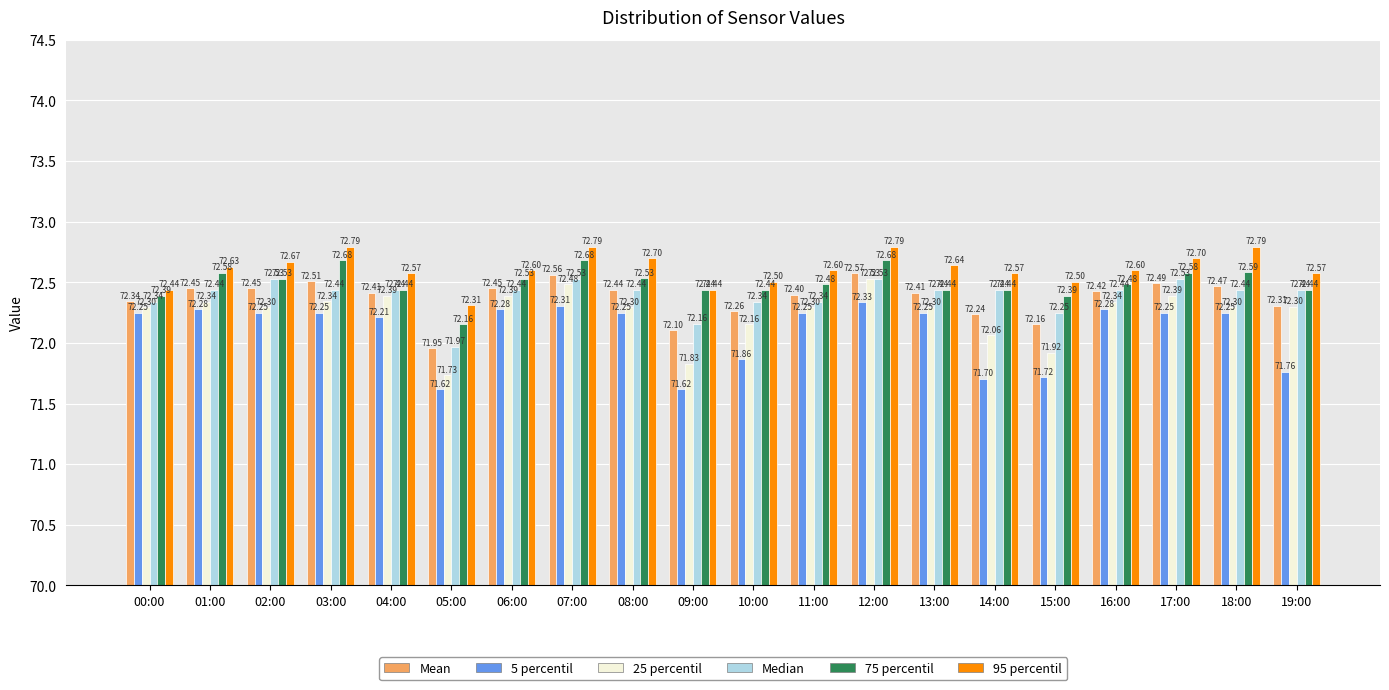

At how many categories does at least one series exceed 71?

20